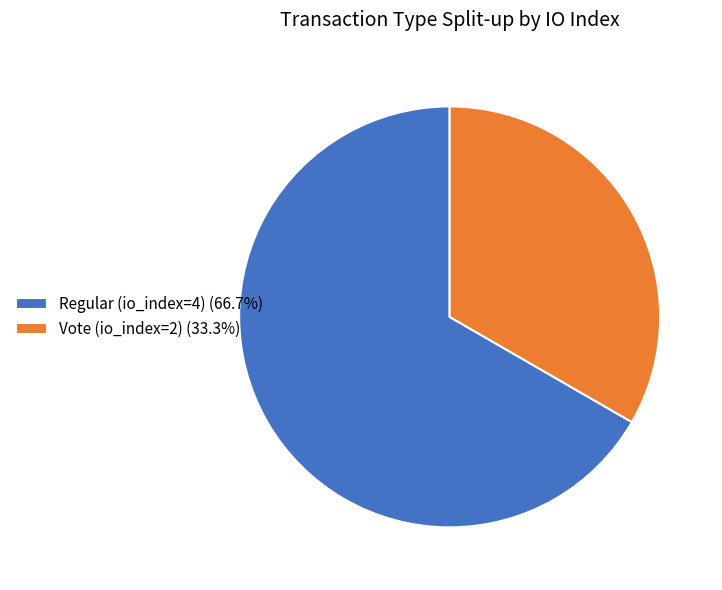

What is the ratio of the value at Vote (io_index=2) (33.3%) to the value at Regular (io_index=4) (66.7%)?

0.5